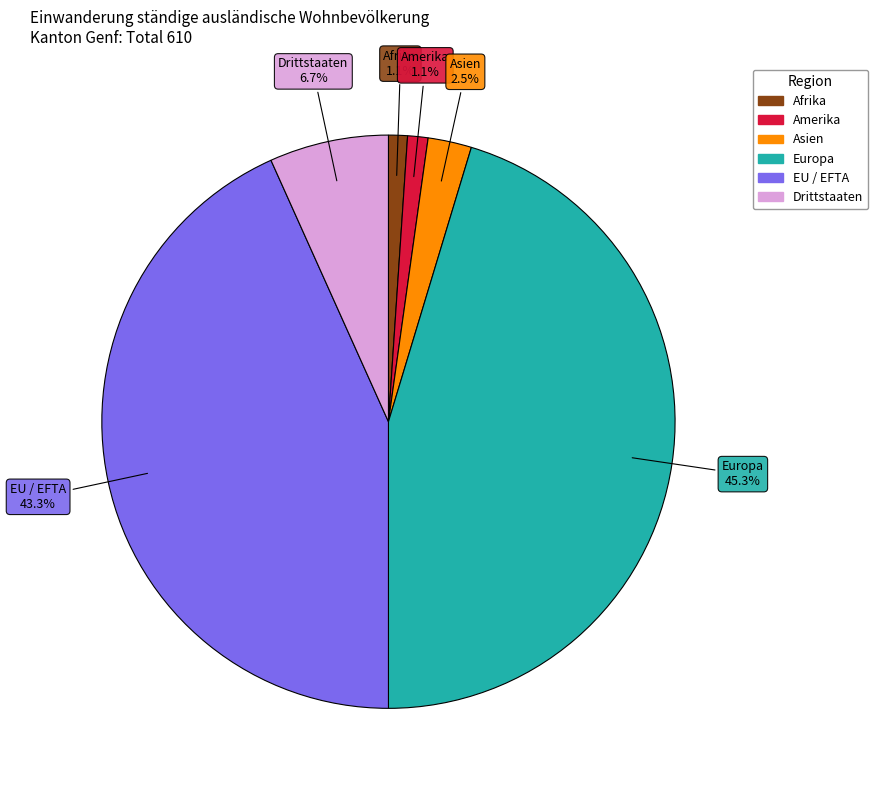

Is there any slice that represents more than half of the pie?

No